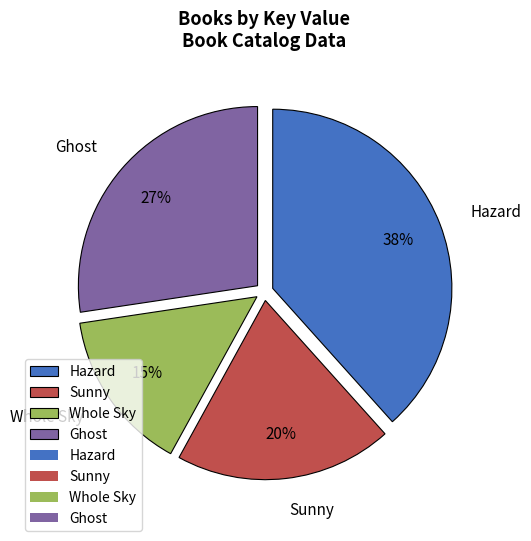

Which category has the biggest portion of the pie?

Hazard